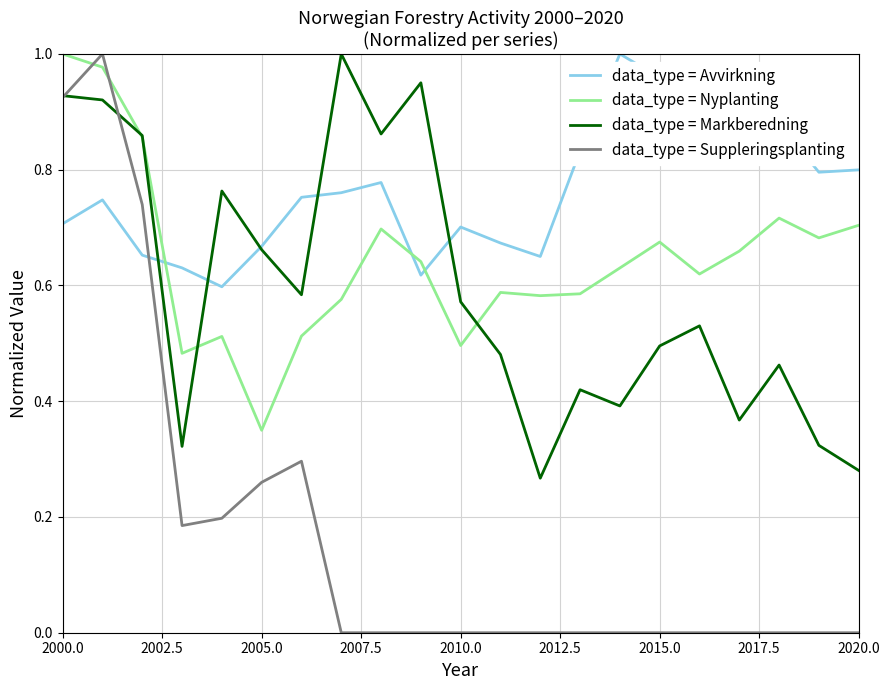

Which series has the largest range (max minus min)?

data_type = Suppleringsplanting